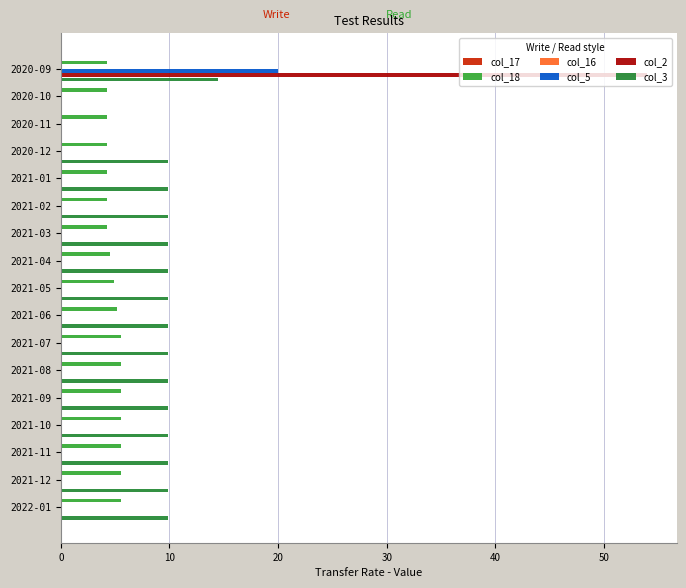

Which series has the largest range (max minus min)?

col_2